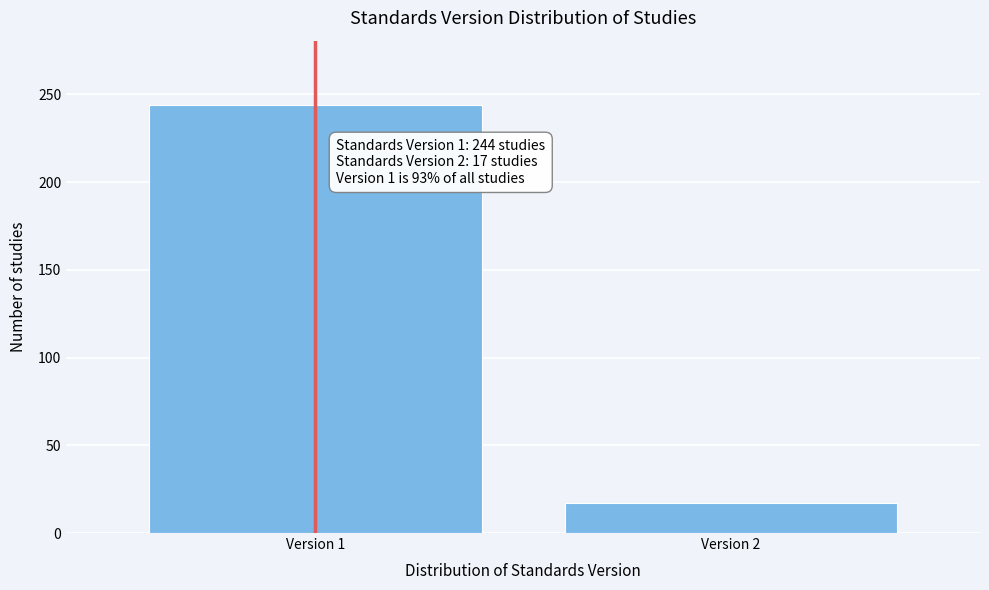

Reading left to right, extract all data points from this chart.

244	17